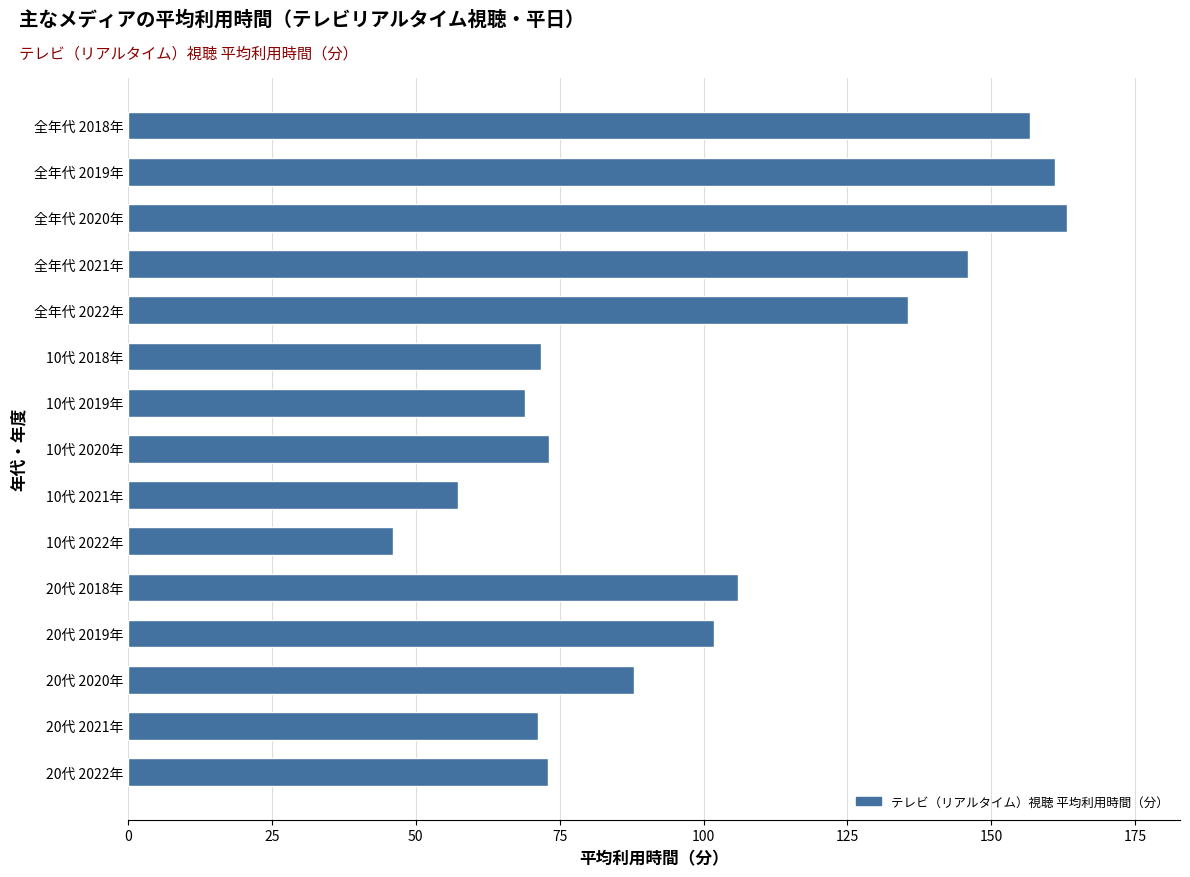

What is the change in value from 20代 2019年 to 20代 2022年?

-28.9